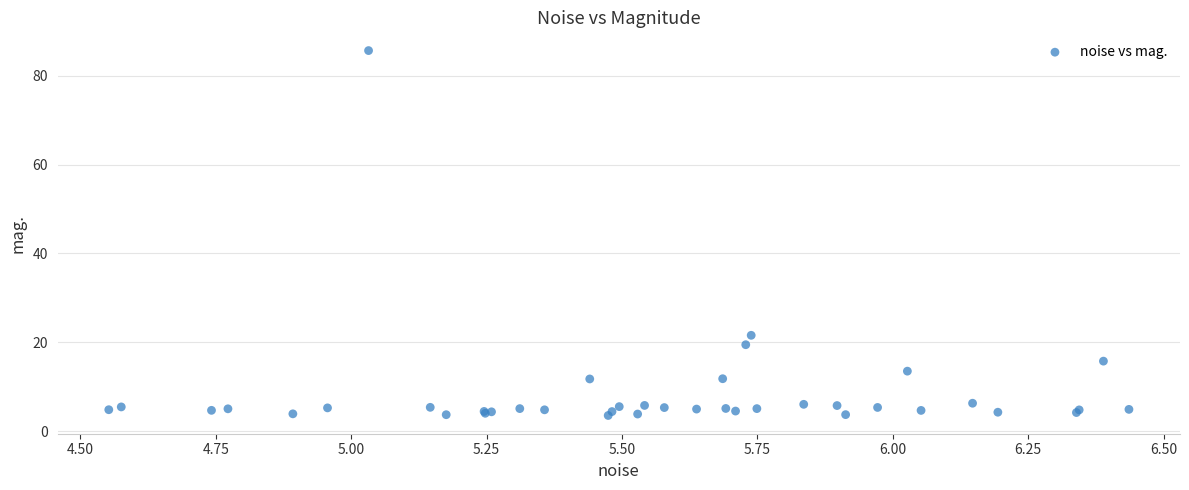

What Y value in the scatter plot is closest to 44?

21.6